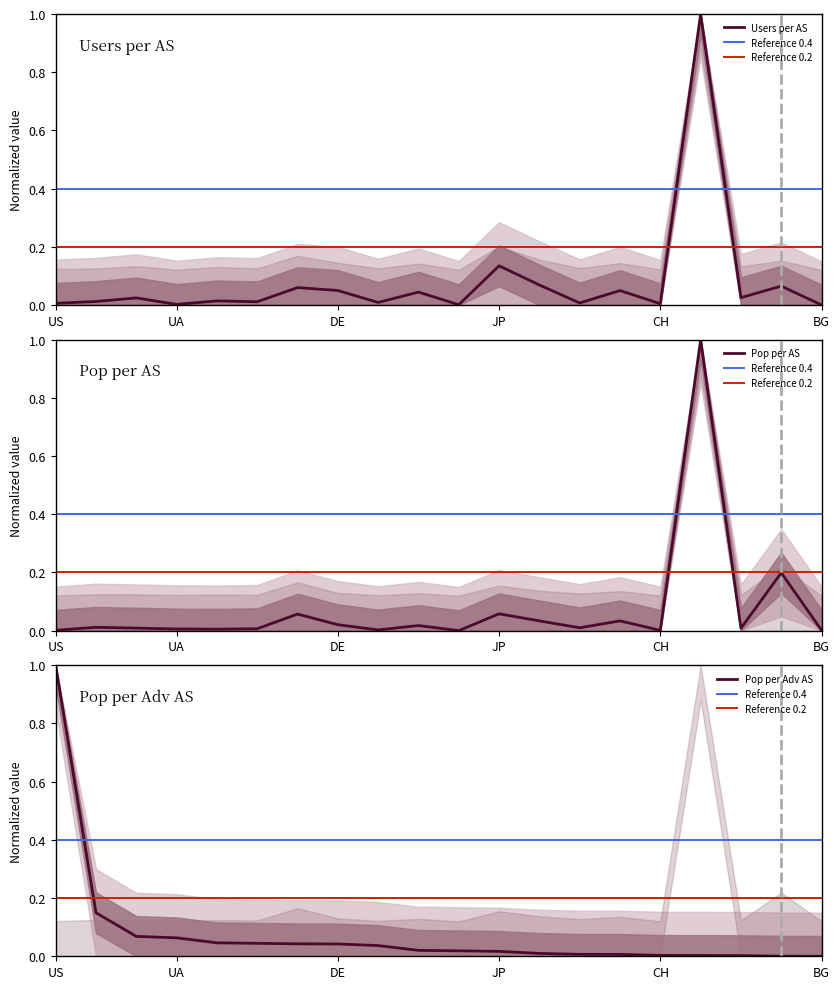

At which category is the sum across all series the highest?

CN